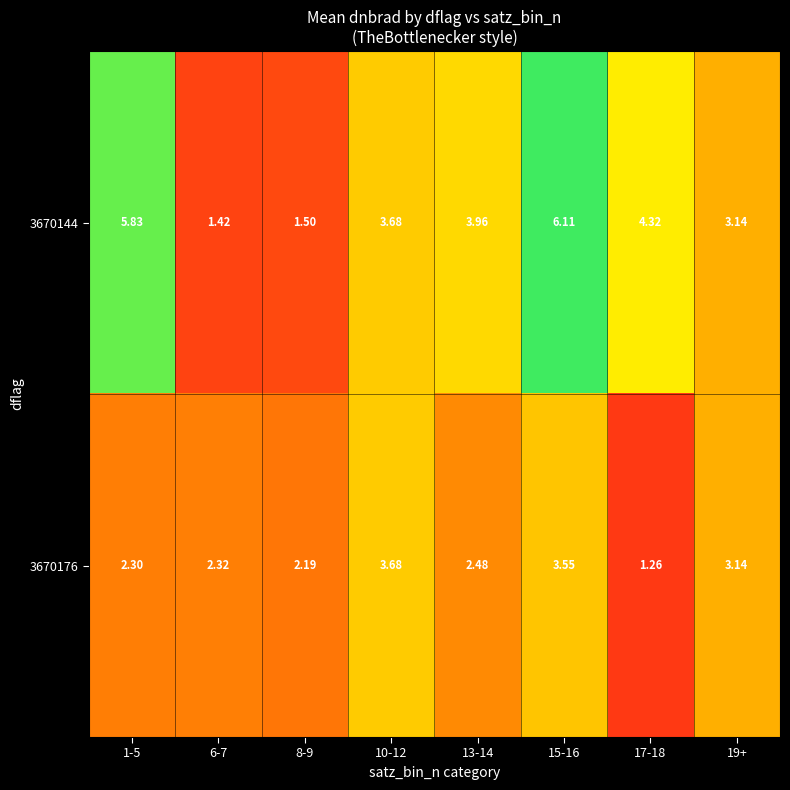

Is the value of 3670144 at 6-7 greater than the value of 3670176 at 6-7?

No